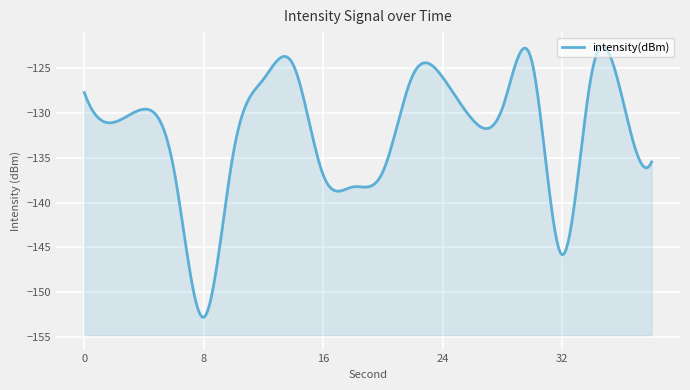

What is the approximate value at 4?

-129.6